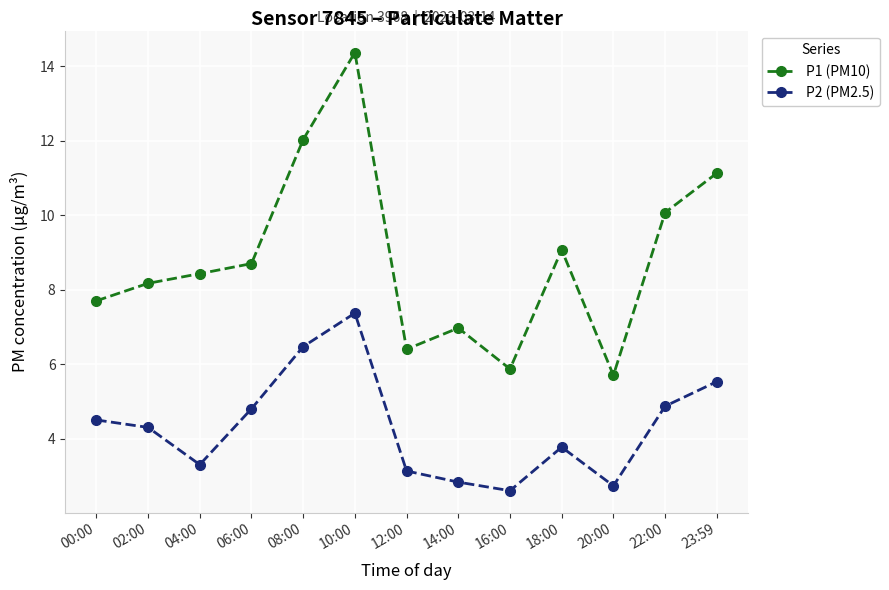

What is the maximum value shown in the chart?

14.4